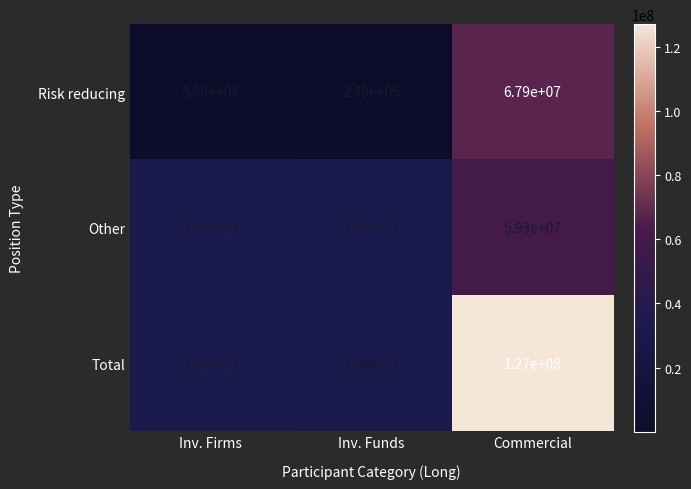

Reading left to right, extract all data points from this chart.

Risk reducing: 58600	249000	67900000
Other: 32800000	30500000	59300000
Total: 32900000	30800000	127000000